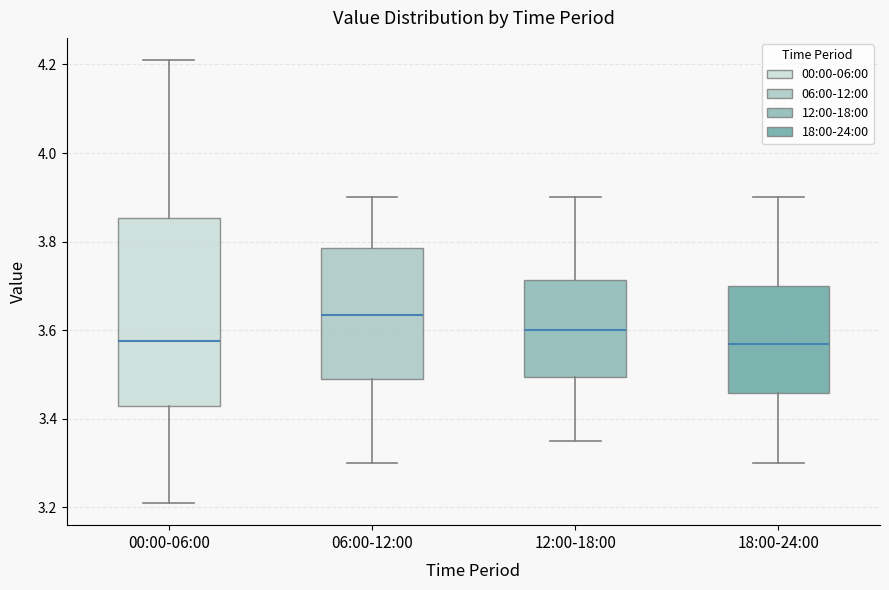

Where does the lower whisker of the box for 00:00-06:00 end on the y-axis? The values are not printed on the chart, so give them approximately, as read against the axis.

3.22